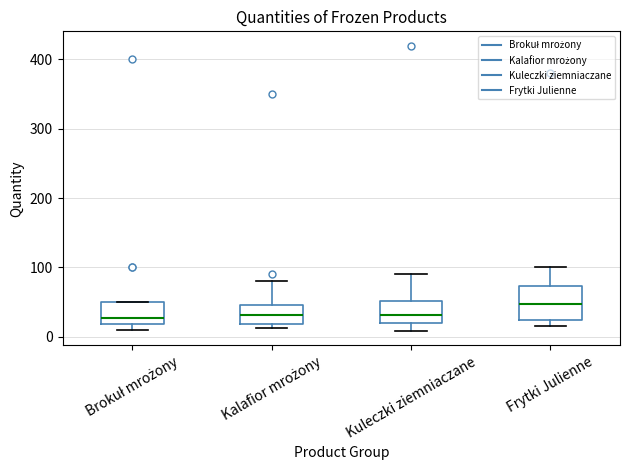

Comparing the boxes themselves (not the whiskers), which one is the tallest?

Frytki Julienne